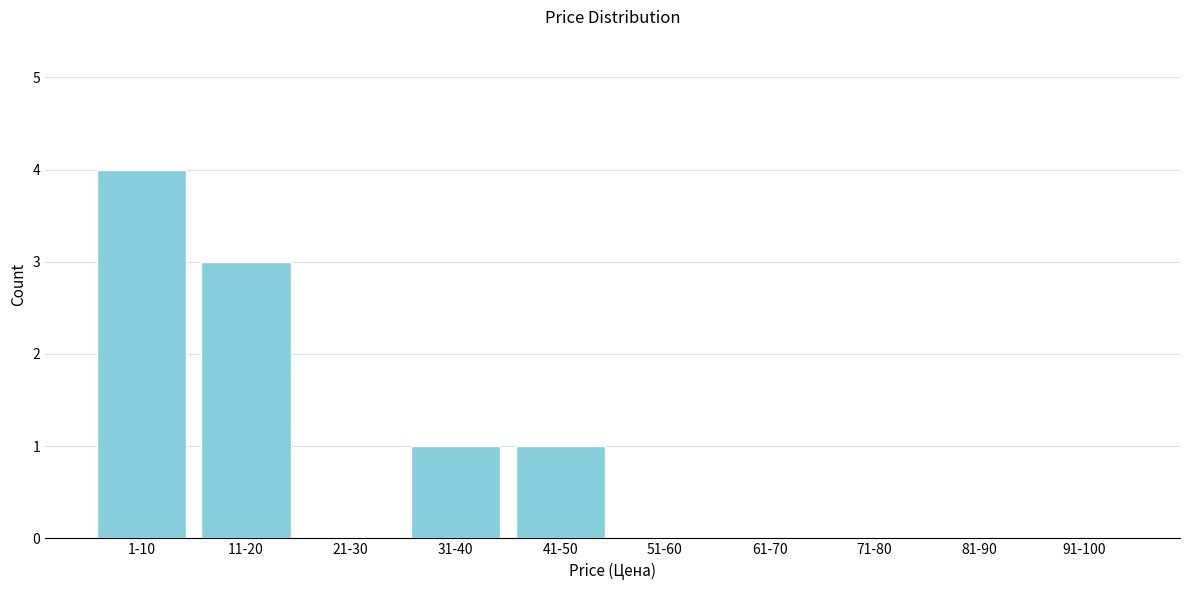

Reading left to right, list all the values displayed in this chart.

1-10=4	11-20=3	21-30=0	31-40=1	41-50=1	51-60=0	61-70=0	71-80=0	81-90=0	91-100=0